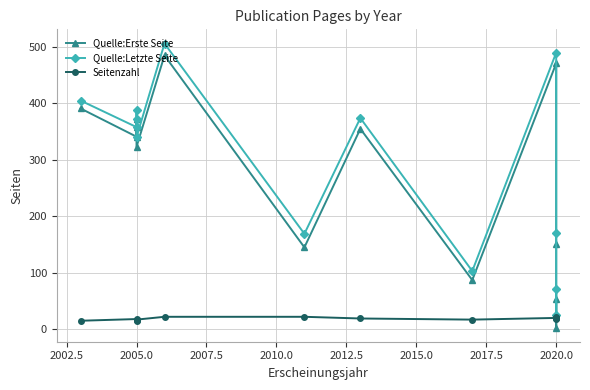

How many series are shown in this chart?

3